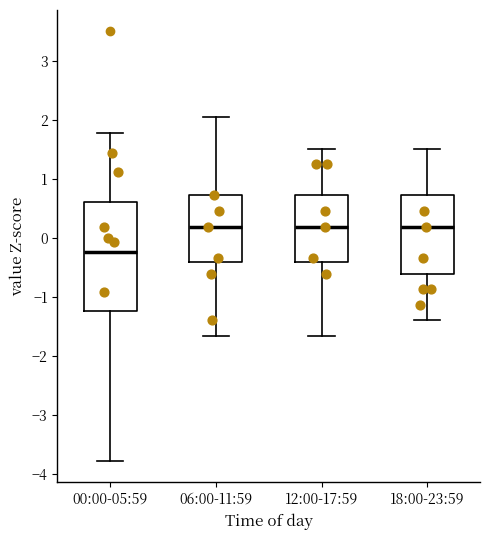

Reading left to right, transcribe this box plot: for each box, give where its median line is, the range the box spans, and where its two whiskers end, as read against the y-axis. The values are not printed on the chart, so give them approximately, as read against the axis.

00:00-05:59: median -0.2, box -1.2 to 0.6, whiskers -3.8 to 1.8
06:00-11:59: median 0.2, box -0.4 to 0.7, whiskers -1.7 to 2.0
12:00-17:59: median 0.2, box -0.4 to 0.7, whiskers -1.7 to 1.5
18:00-23:59: median 0.2, box -0.6 to 0.7, whiskers -1.4 to 1.5